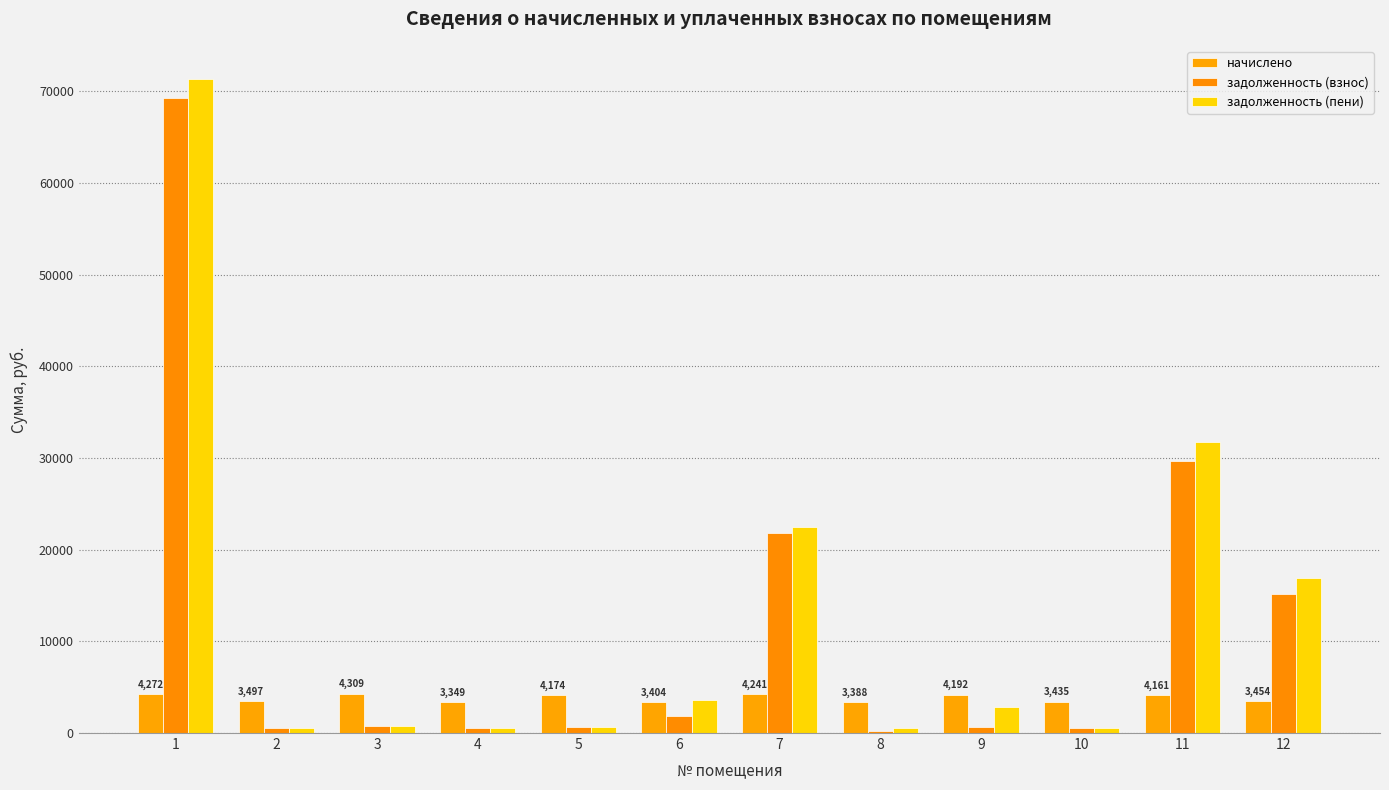

How many values in the задолженность (пени) series exceed 2794?

6